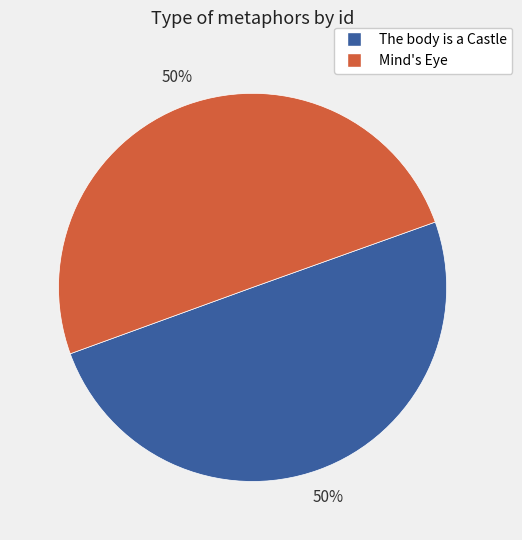

What is the ratio of the value at Mind's Eye to the value at The body is a Castle?

1.0